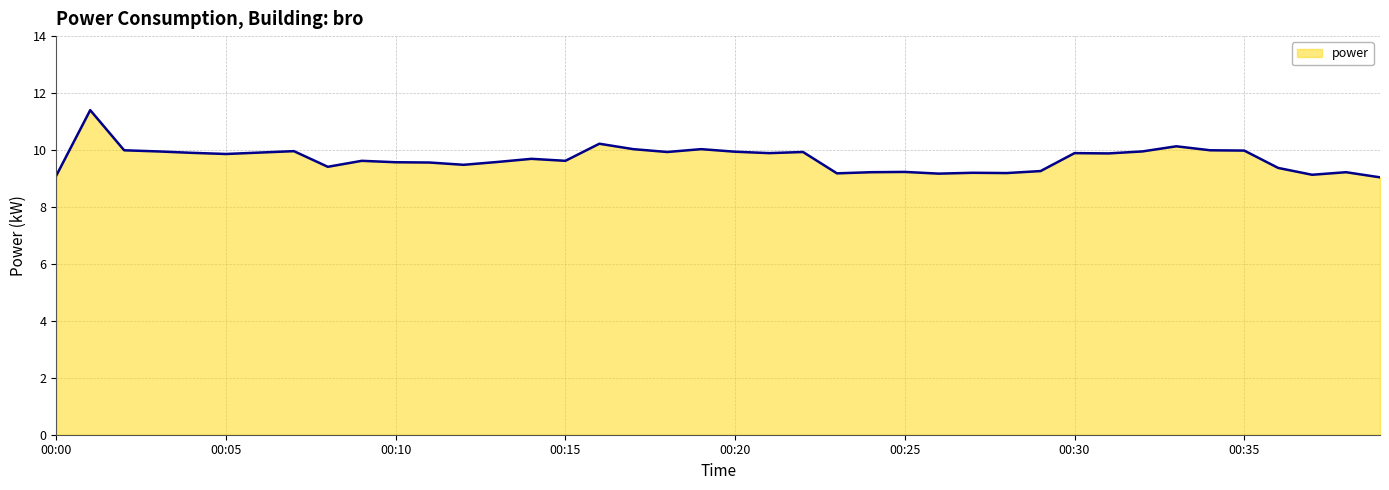

What is the greatest value displayed?

11.4